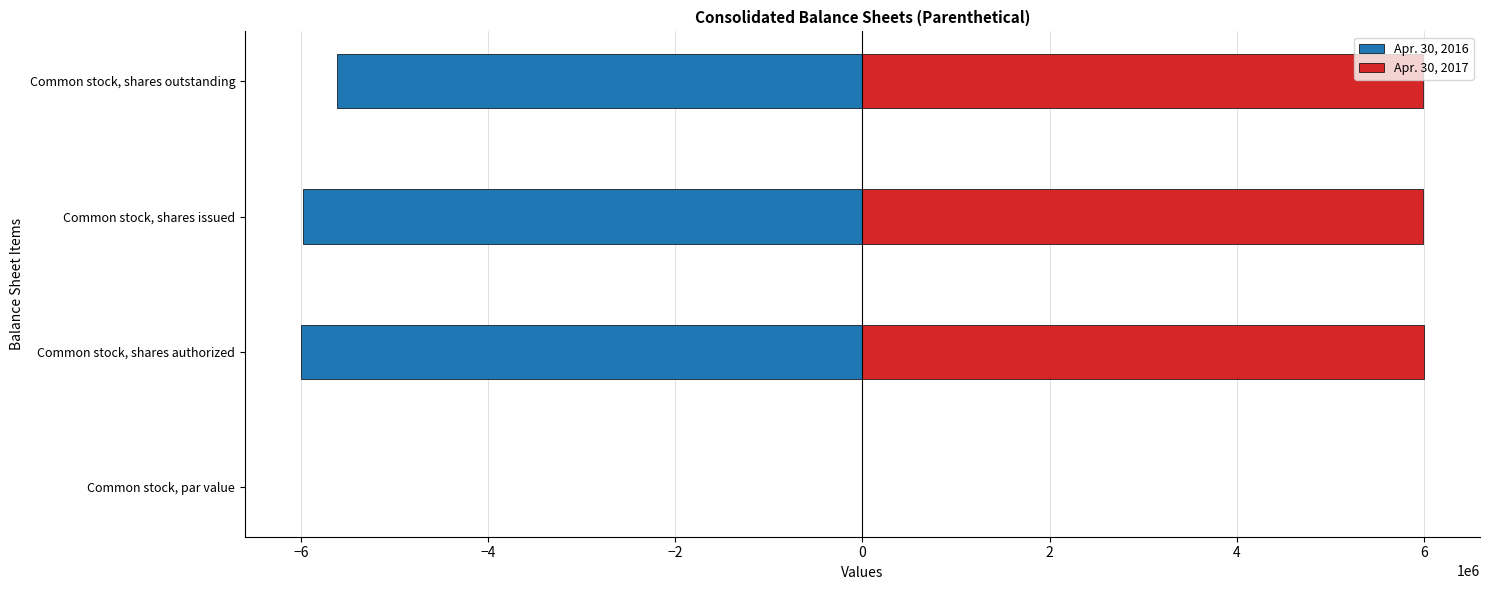

Which series changed the most between Common stock, shares issued and Common stock, shares outstanding?

Apr. 30, 2016